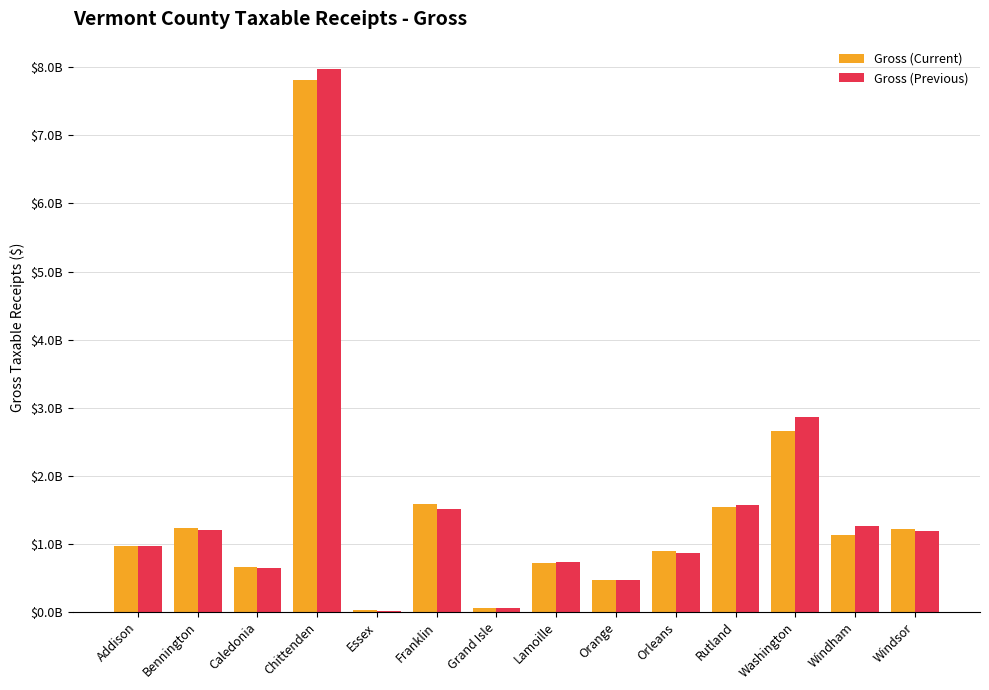

The Gross (Previous) series shows 13513914440.4 at Chittenden. True or false?

False